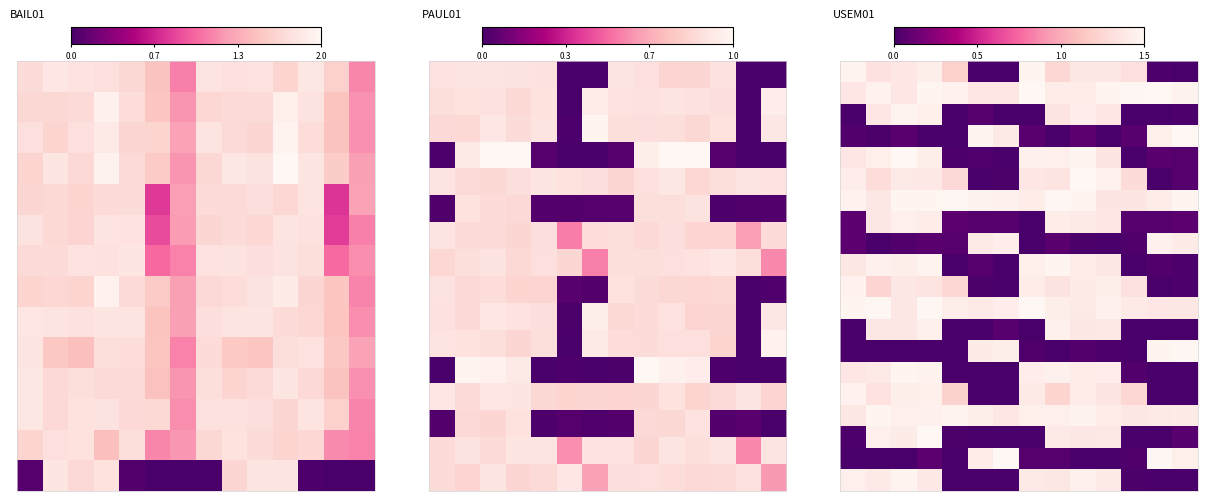

What is the difference between the highest and lowest values at 2.0?

1.5